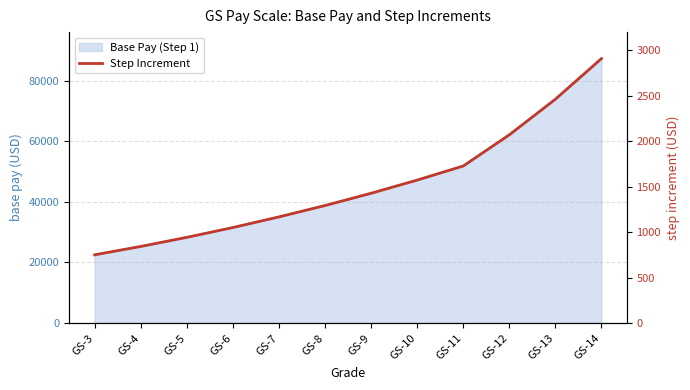

Count the number of values greater than 1427.

5